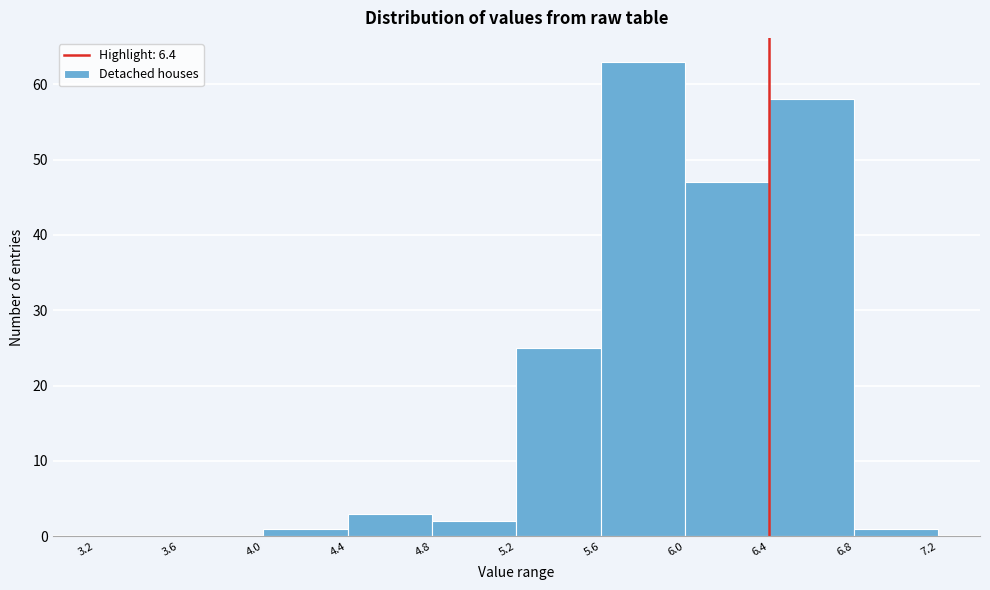

What is the height of the bar covering 5.2 to 5.6 on the x-axis? The values are not printed on the chart, so give them approximately, as read against the axis.

25